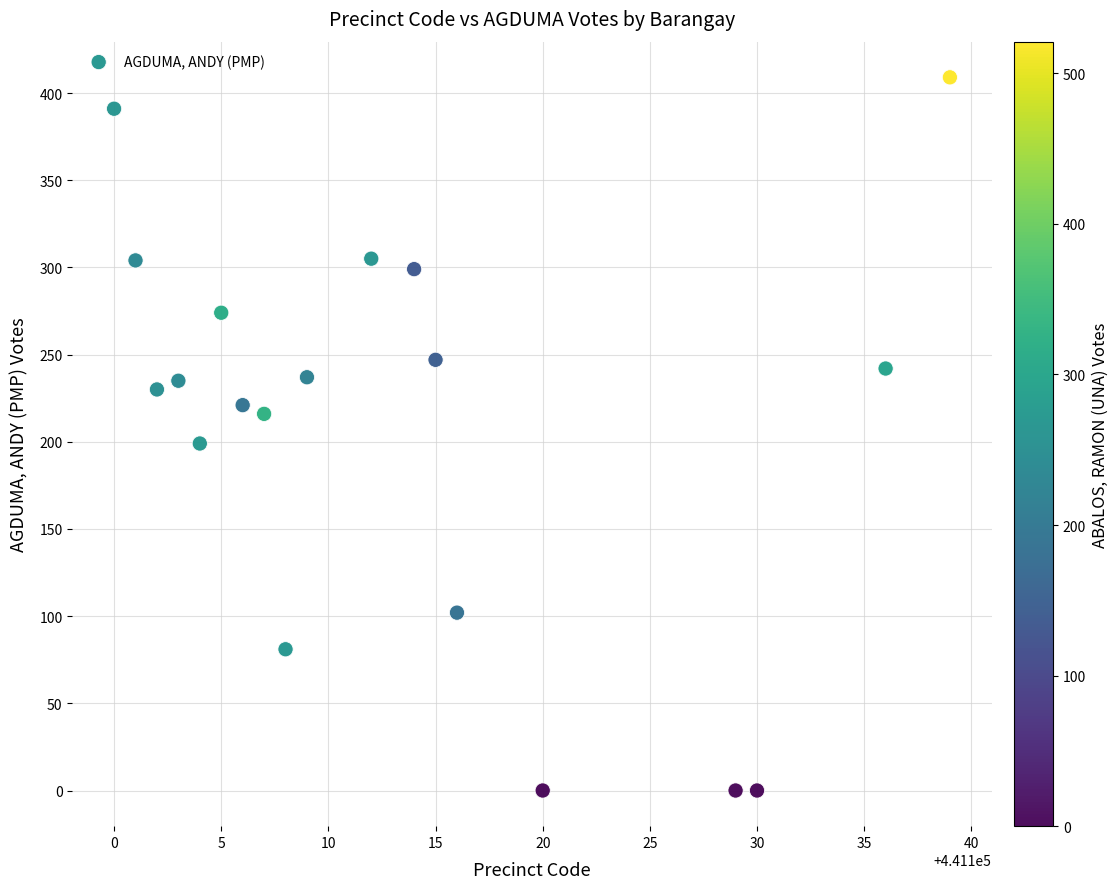

What is the range of Y values (max minus min)?

409